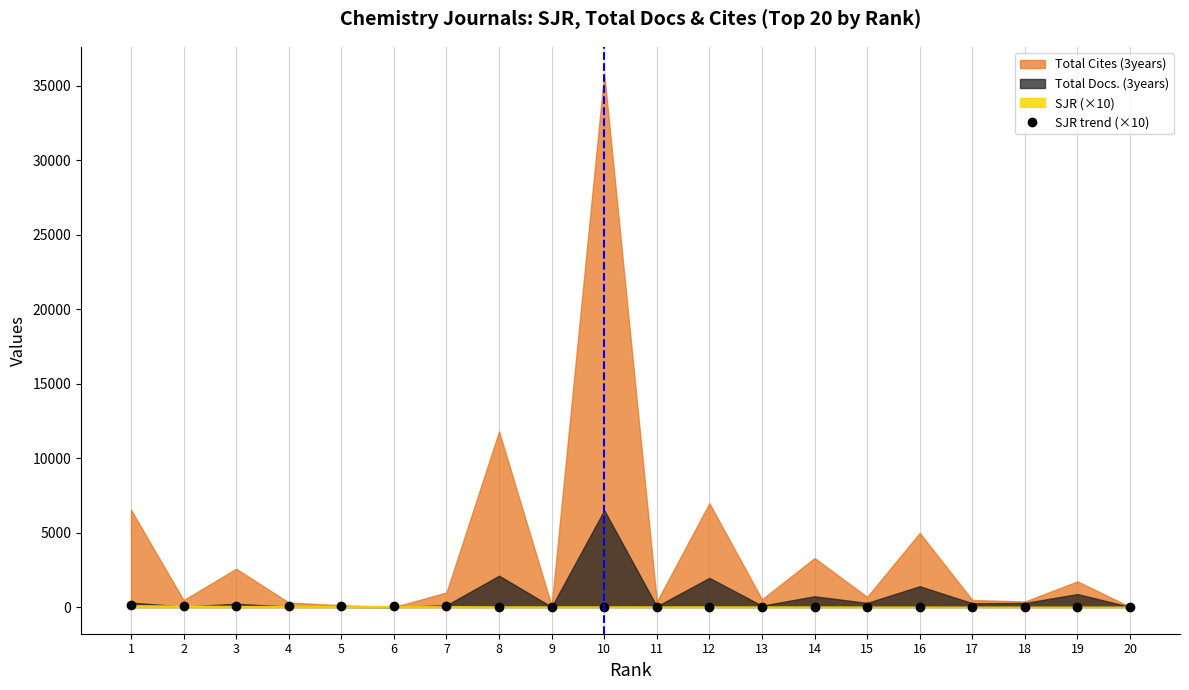

Count the number of categories in the chart.

20